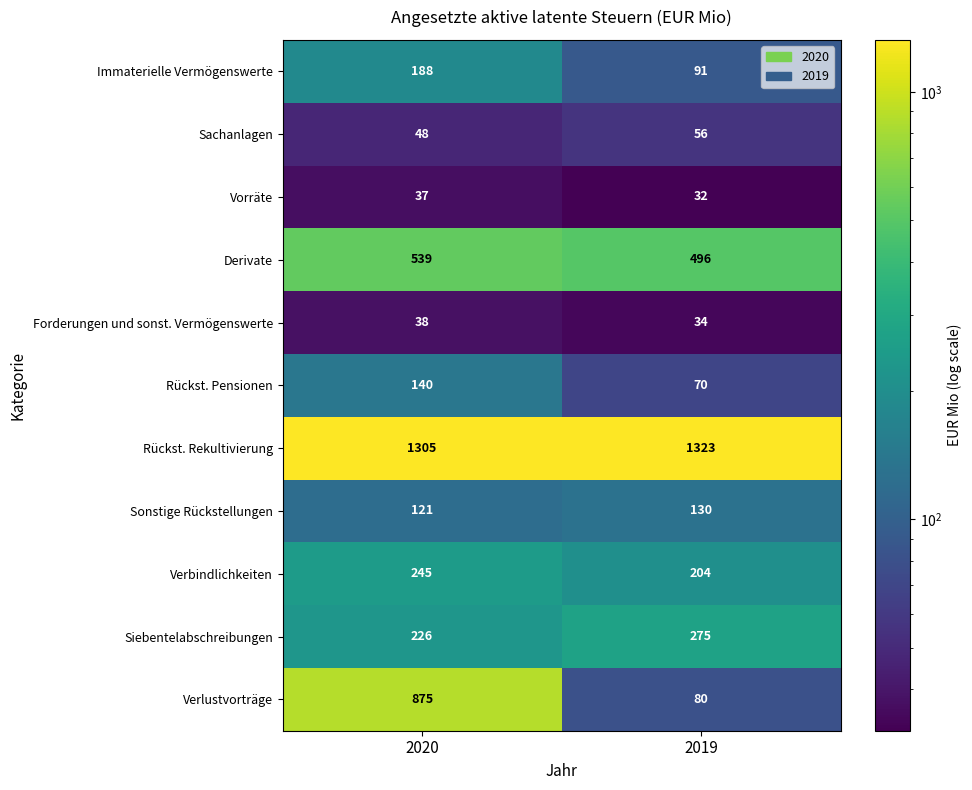

What is the approximate value of Sachanlagen at 2019?

56